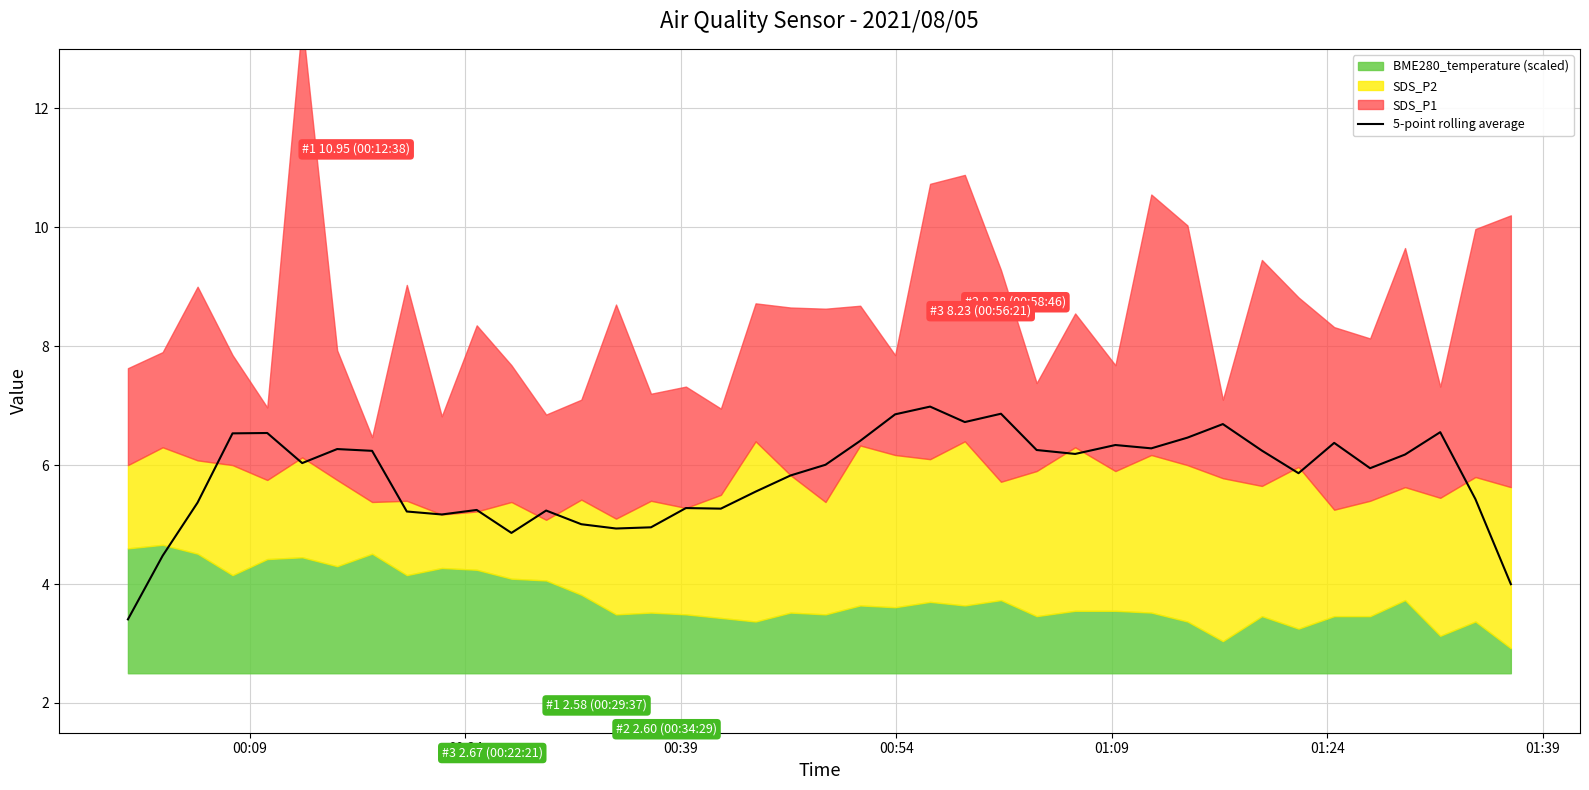

What is the highest value of the 5-point rolling average series?

7.0